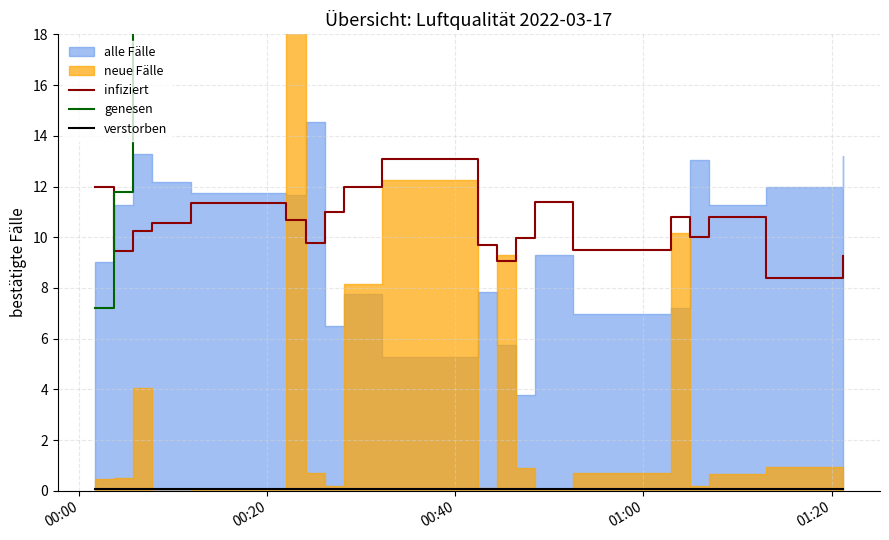

How many values in the infiziert series are below 10?

8